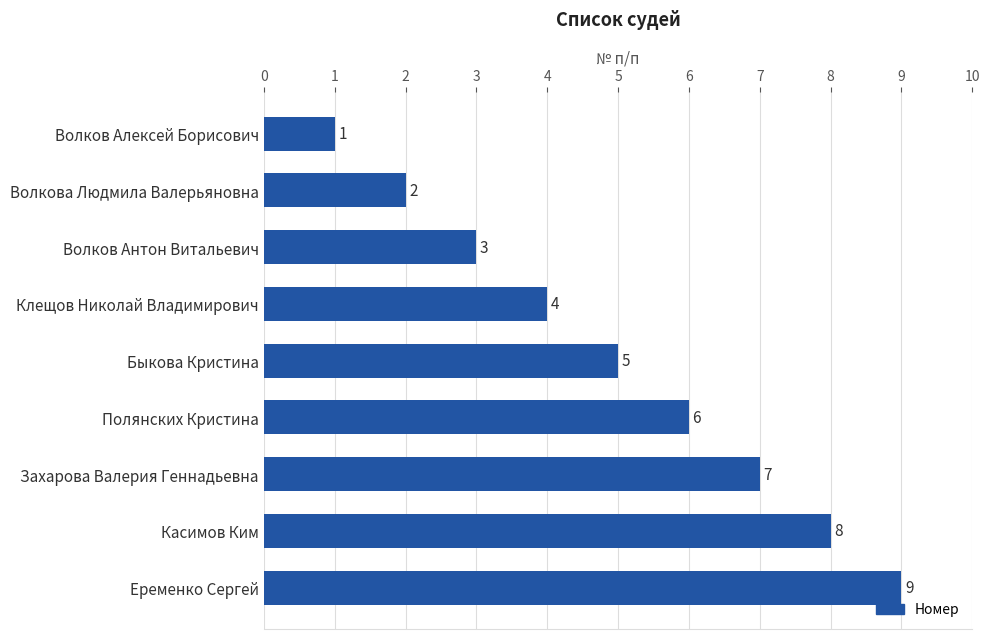

List the labels in order of value, smallest first.

Волков Алексей Борисович, Волкова Людмила Валерьяновна, Волков Антон Витальевич, Клещов Николай Владимирович, Быкова Кристина, Полянских Кристина, Захарова Валерия Геннадьевна, Касимов Ким, Еременко Сергей